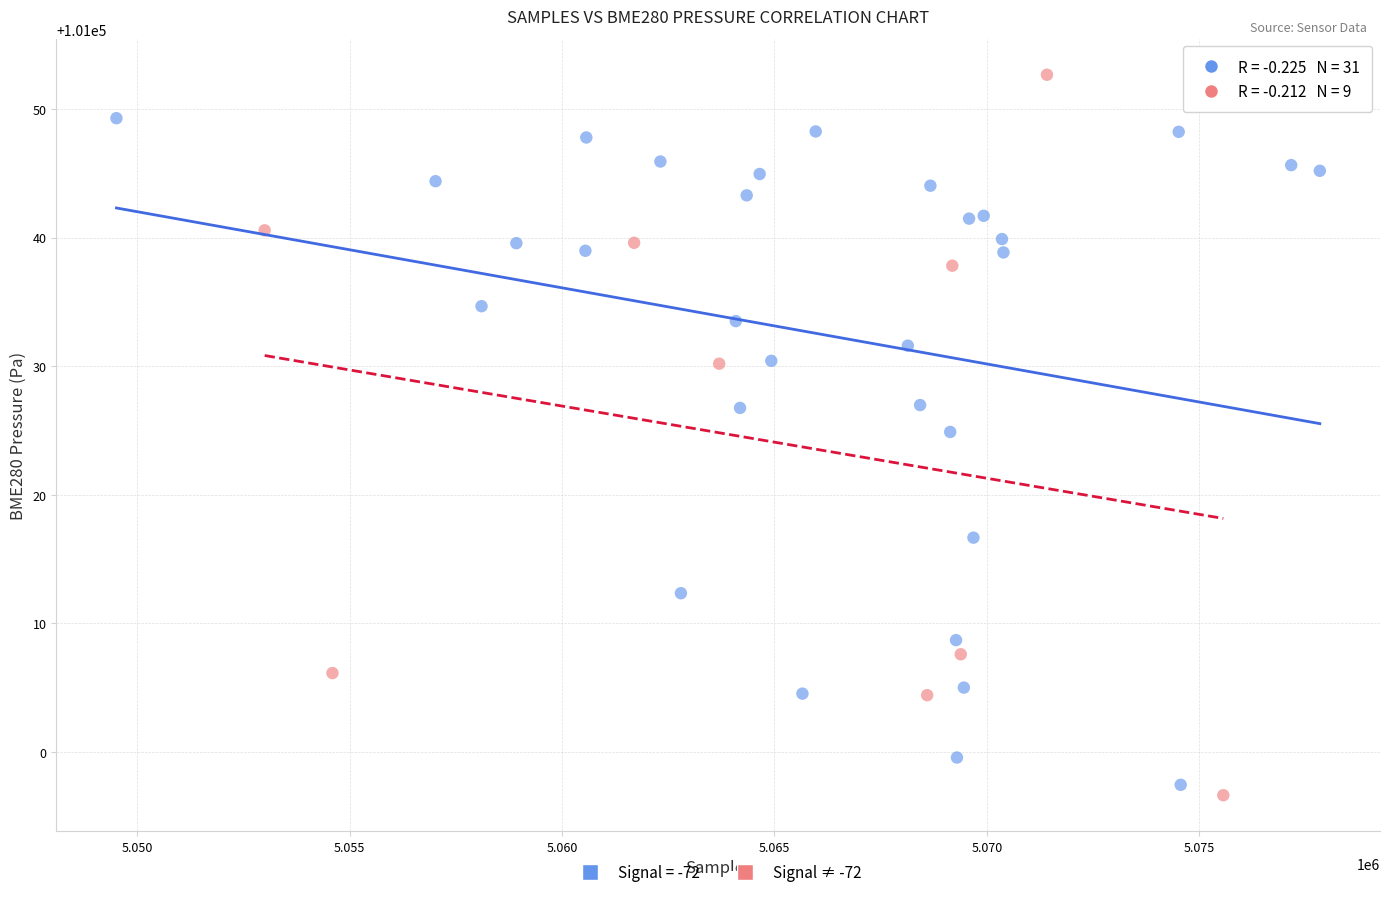

Which series contains the highest Y value?

Signal ≠ -72